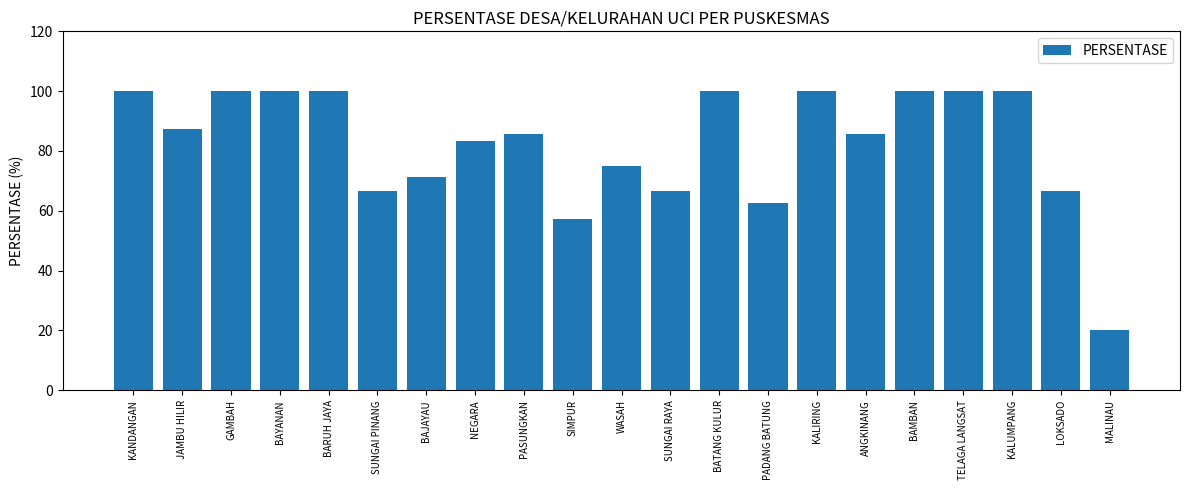

What is the change in value from PASUNGKAN to KALUMPANG?

+14.3